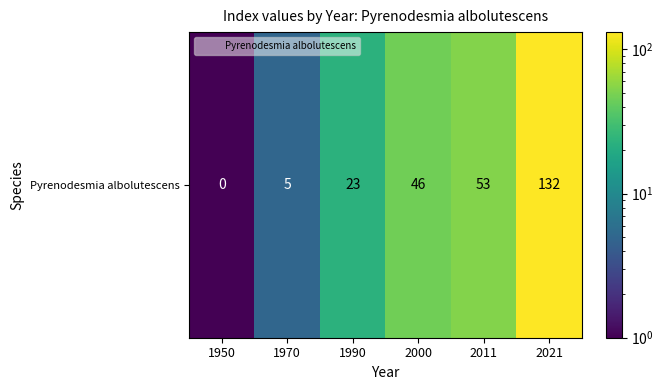

List the labels in order of value, smallest first.

1950, 1970, 1990, 2000, 2011, 2021